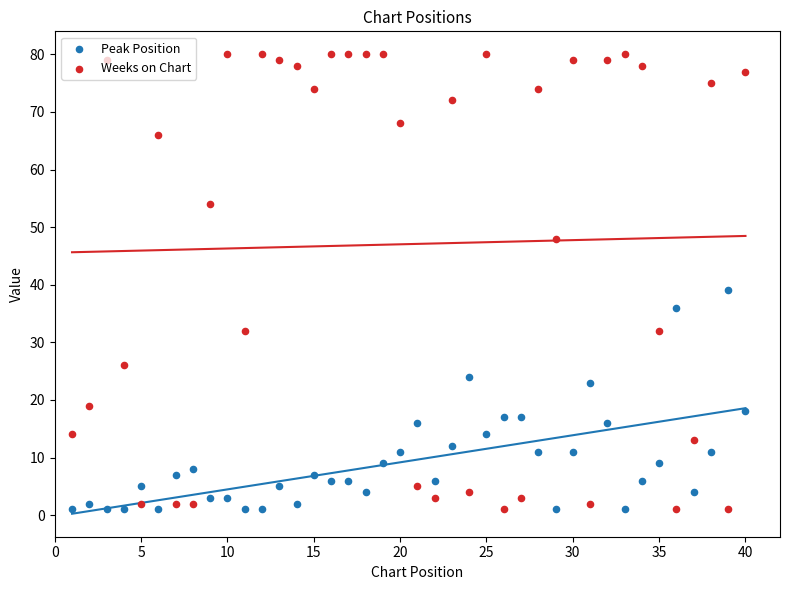

At how many categories does at least one series exceed 25?

28